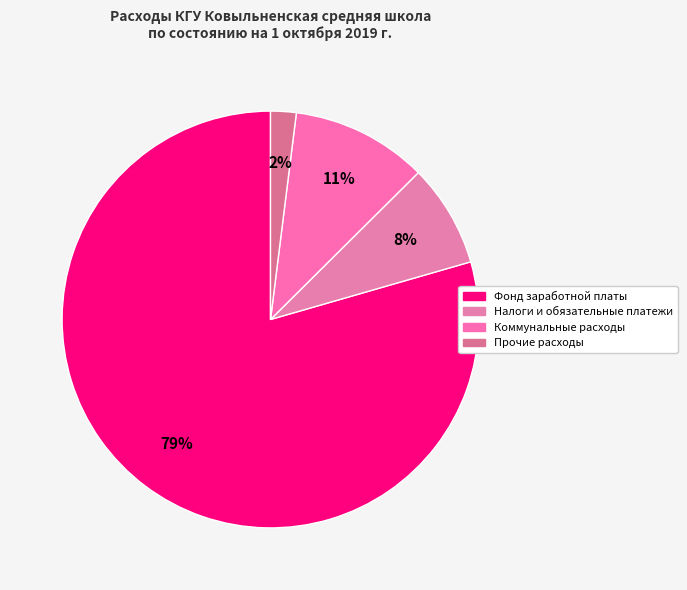

Rank the categories by value from highest to lowest.

Фонд заработной платы, Коммунальные расходы, Налоги и обязательные платежи, Прочие расходы